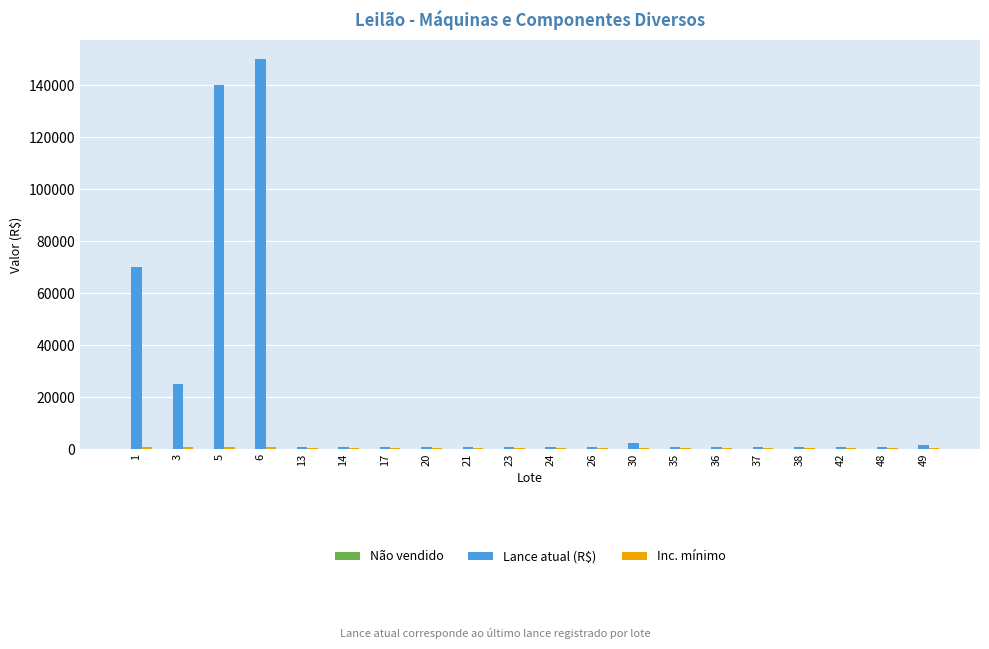

At which category is the sum across all series the highest?

6